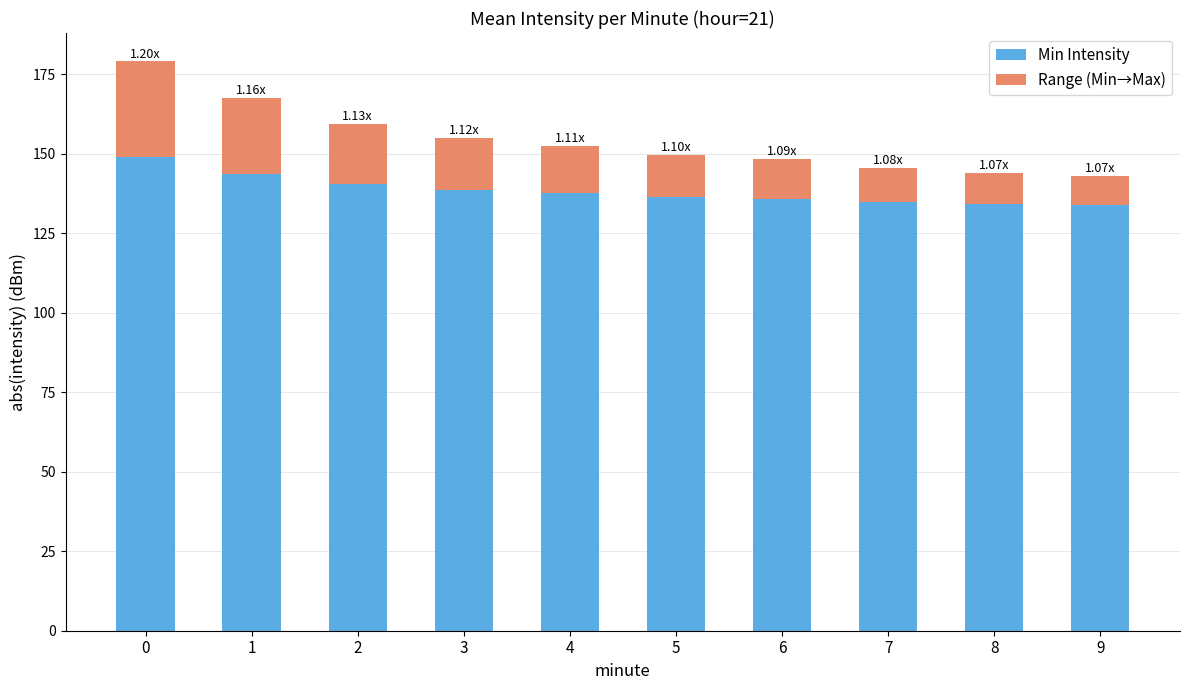

What is the sum of the Min Intensity values at 4 and 3?

276.0